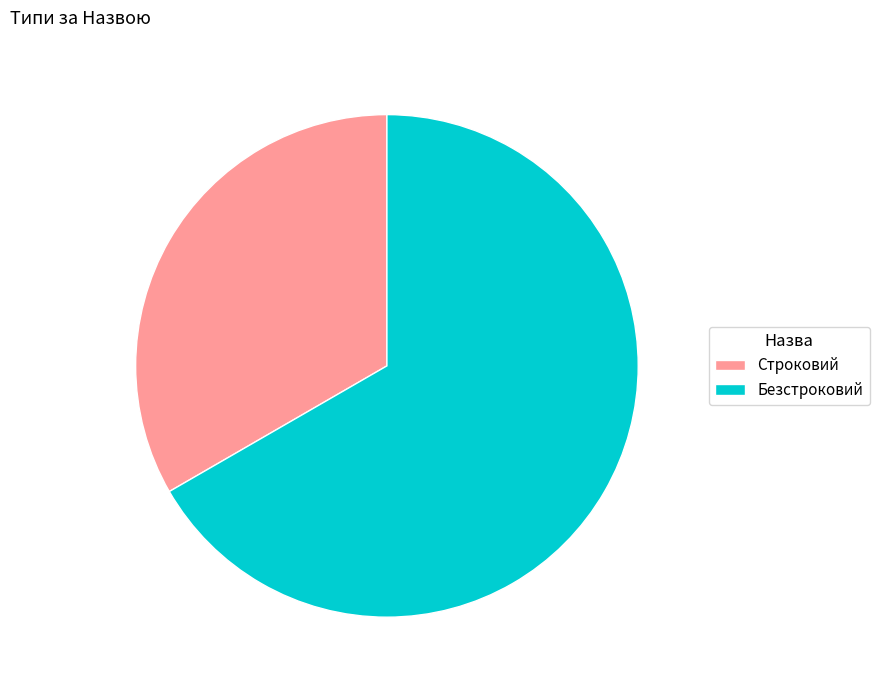

Is it true that Строковий is 33% of the pie?

True